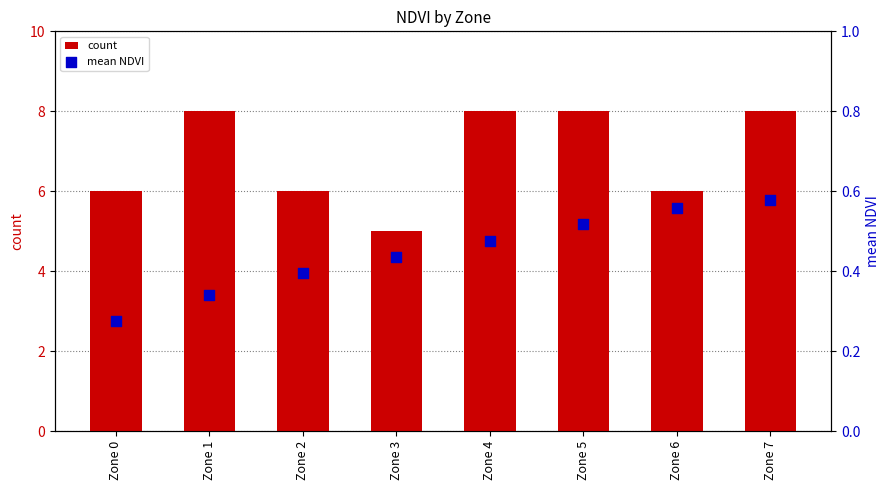

At how many categories does at least one series exceed 2?

8